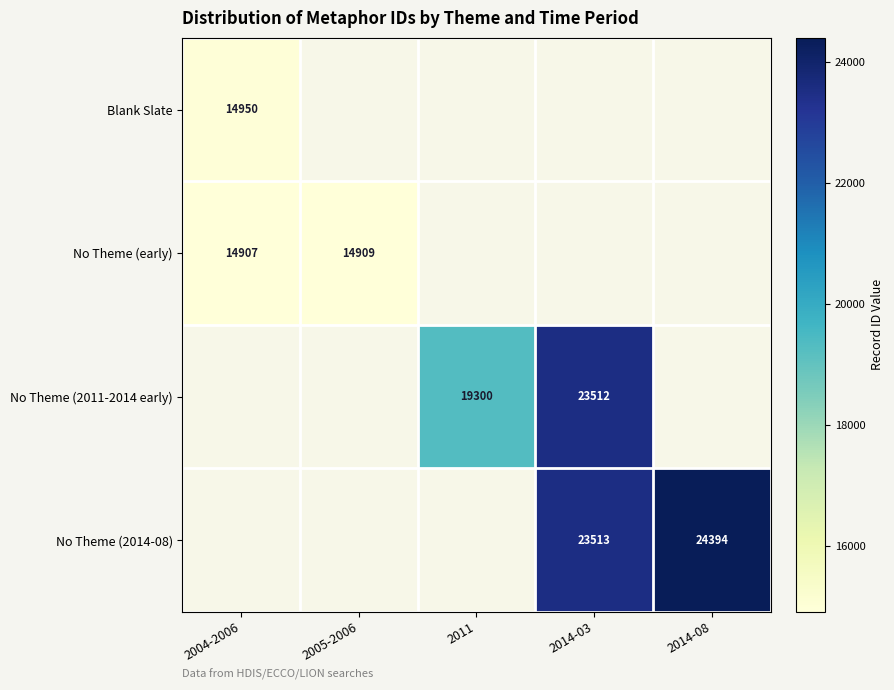

The No Theme (2011-2014 early) series shows 23512 at 2014-03. True or false?

True